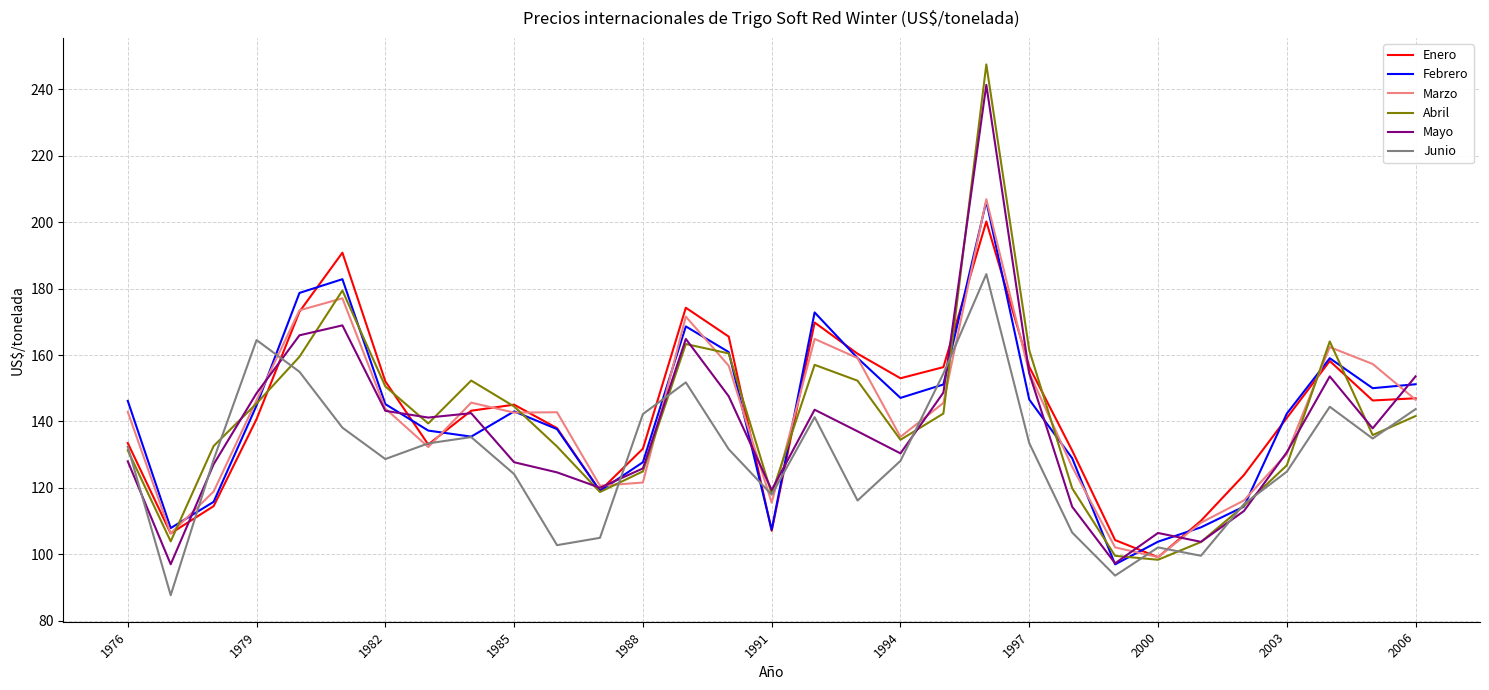

What is the average value of the Febrero series?

141.8